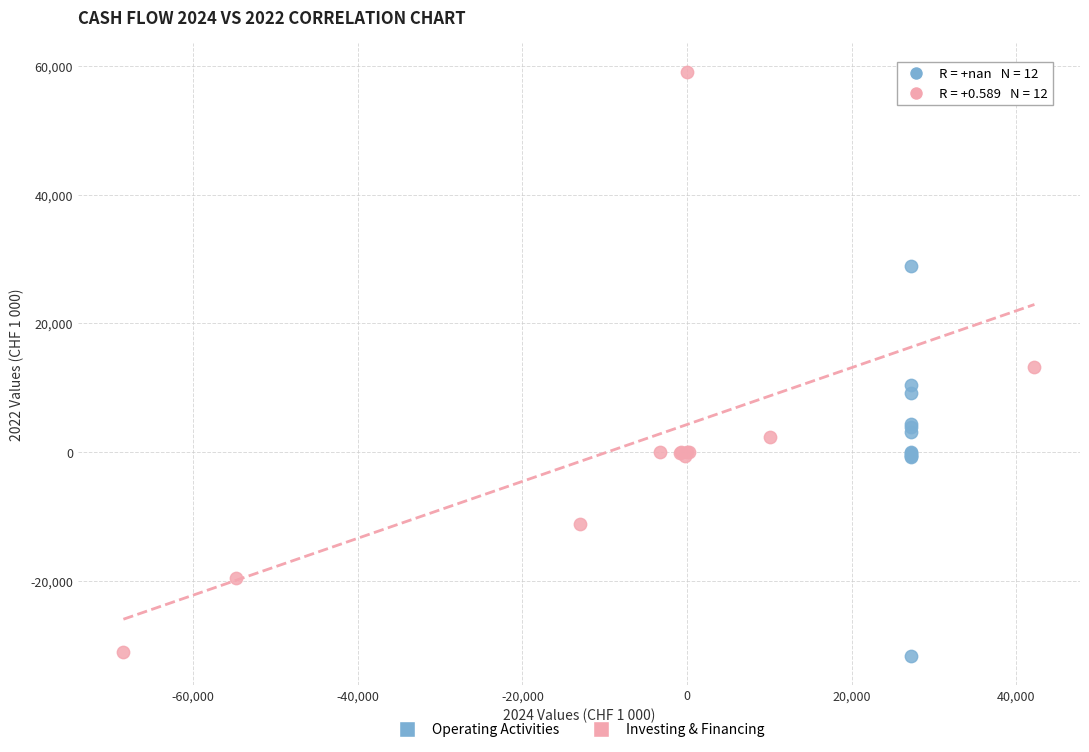

Which series has the largest Y range (max minus min)?

Investing & Financing